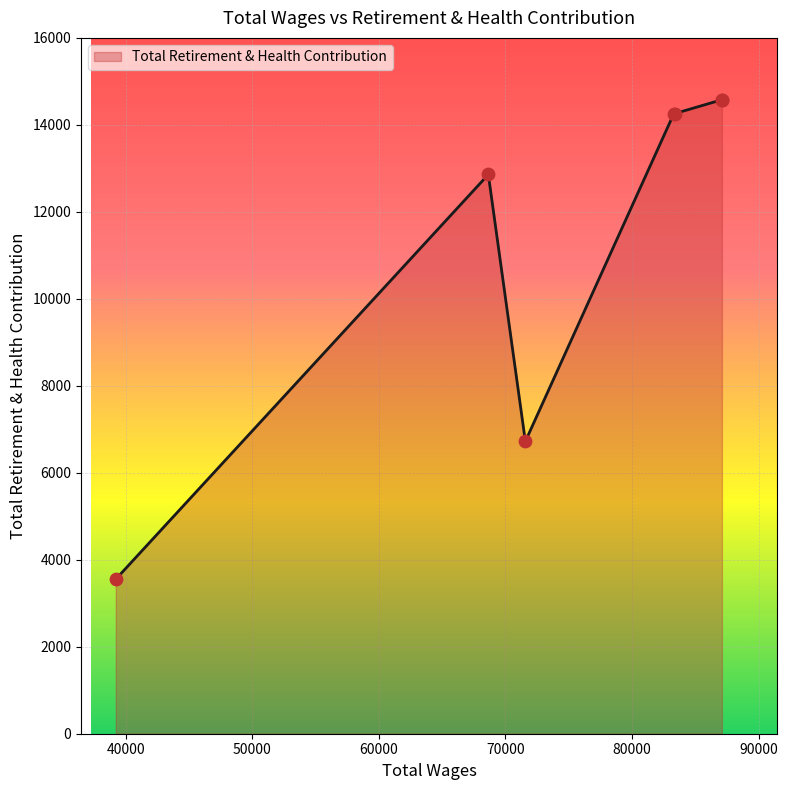

Which has a higher value, 39227.0 or 87101.0?

87101.0